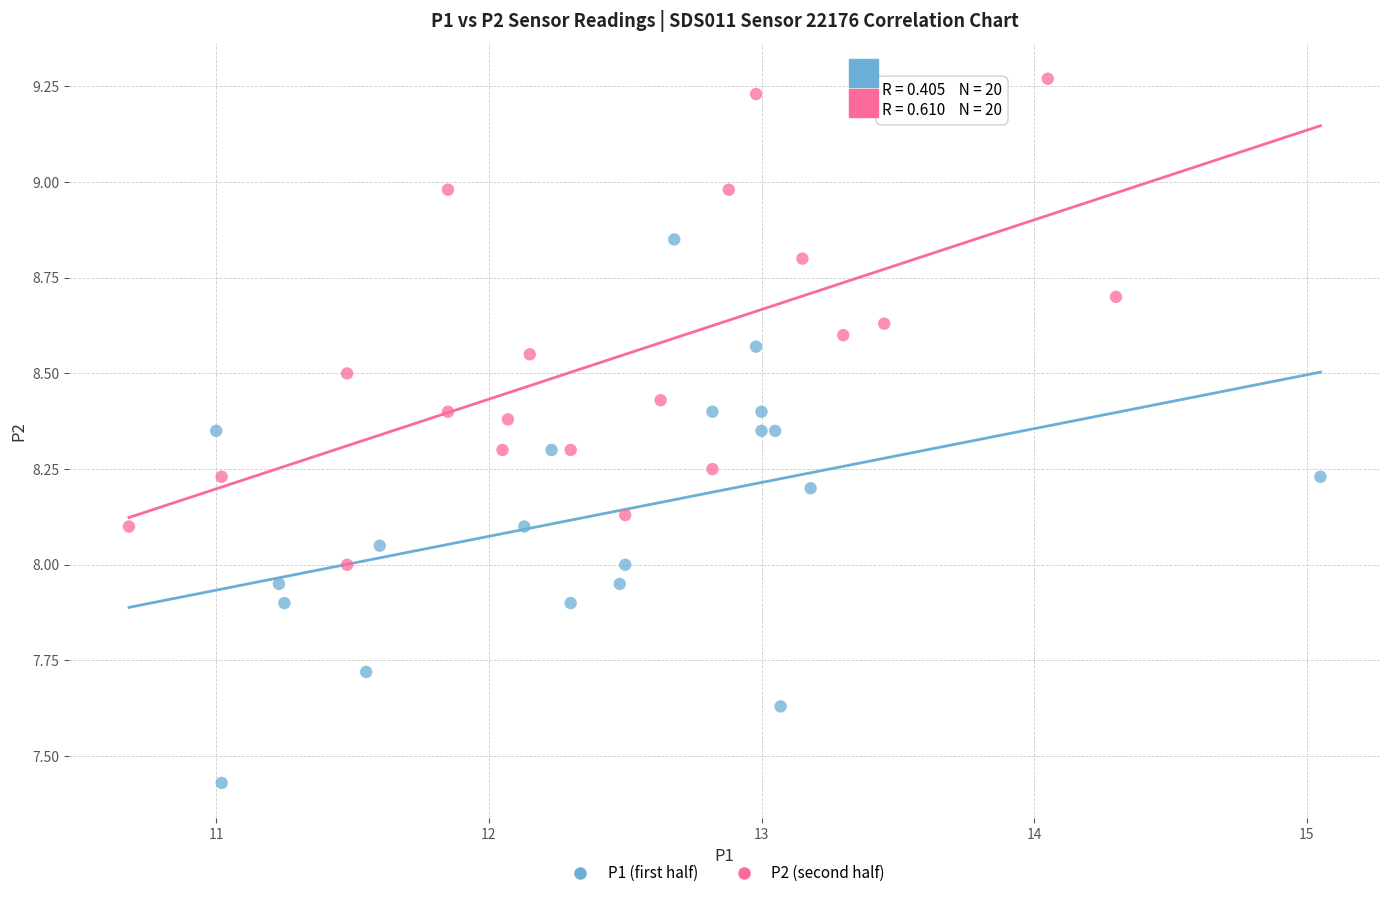

Which series reaches the minimum Y coordinate?

P1 (first half)